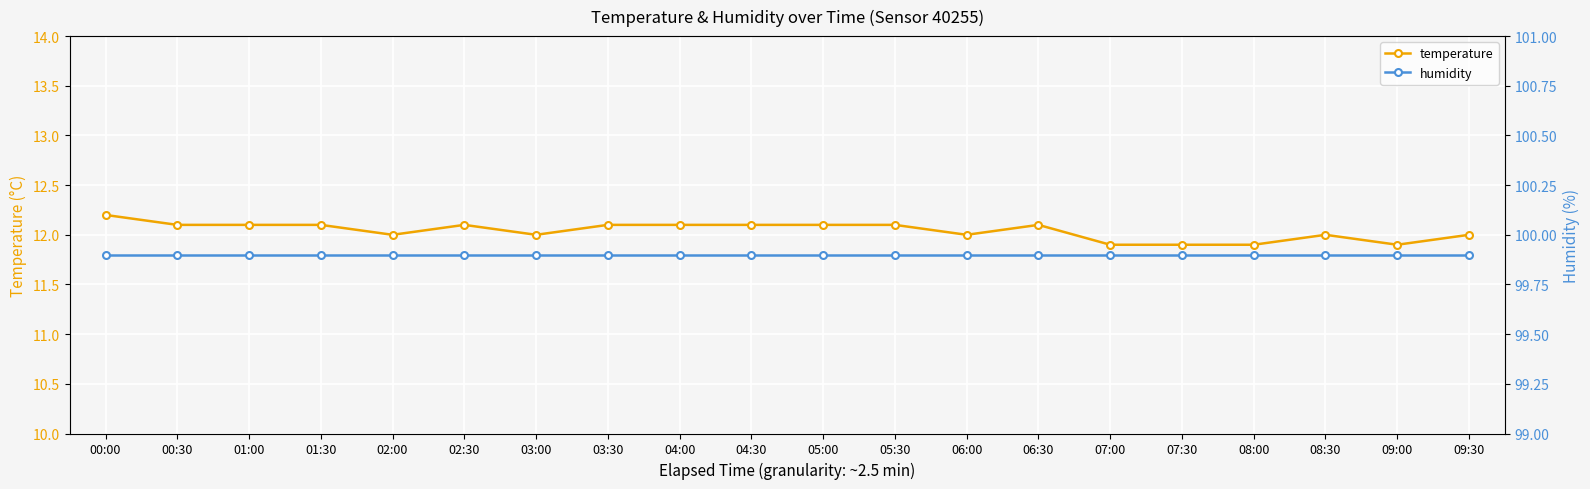

True or false: humidity and temperature intersect in this chart.

False